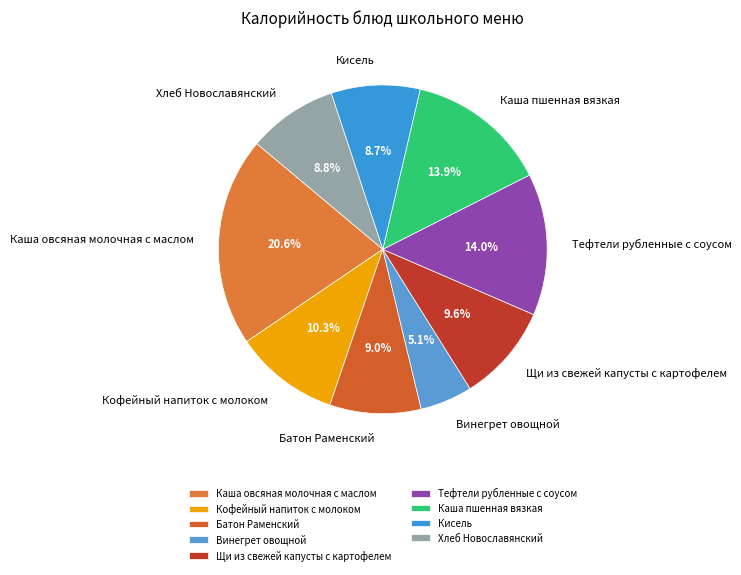

To the nearest percent, what is the combined percentage of Кофейный напиток с молоком and Тефтели рубленные с соусом?

24%